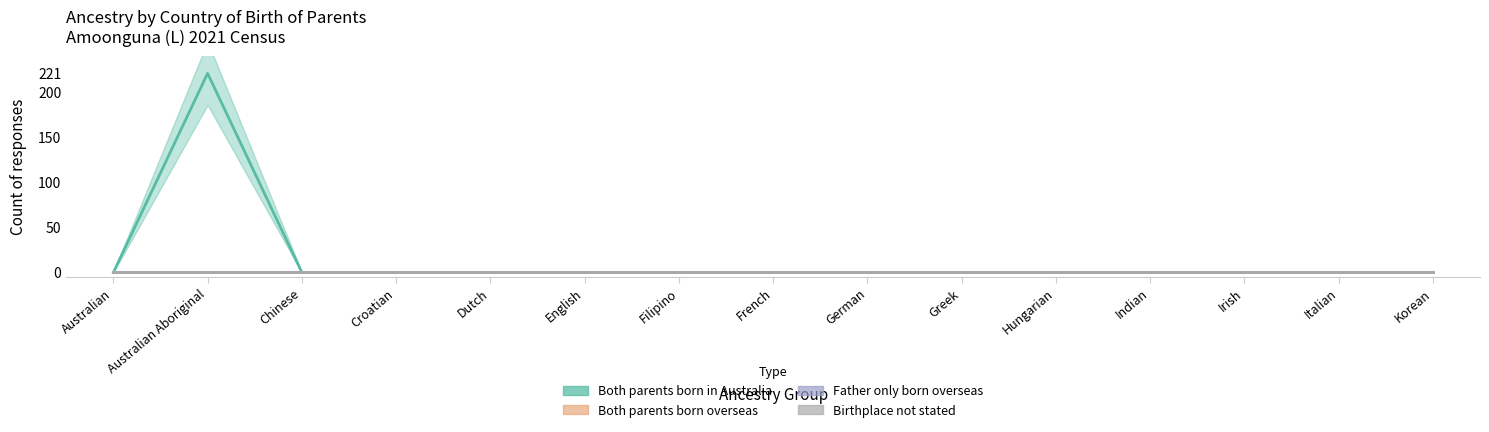

True or false: Birthplace not stated has more than 0 points higher than both neighbors.

False